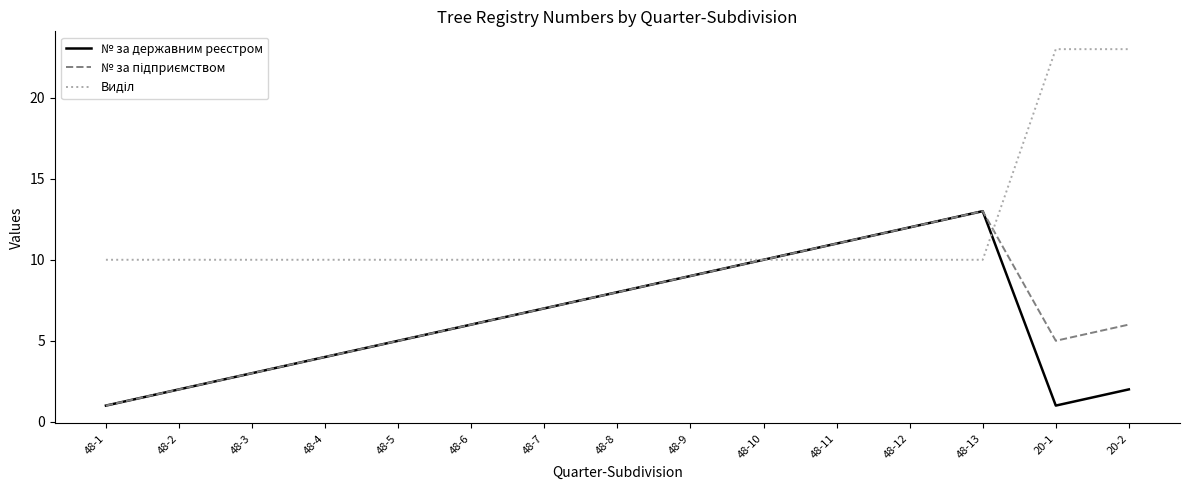

What is the difference between the highest and lowest values at 48-13?

3